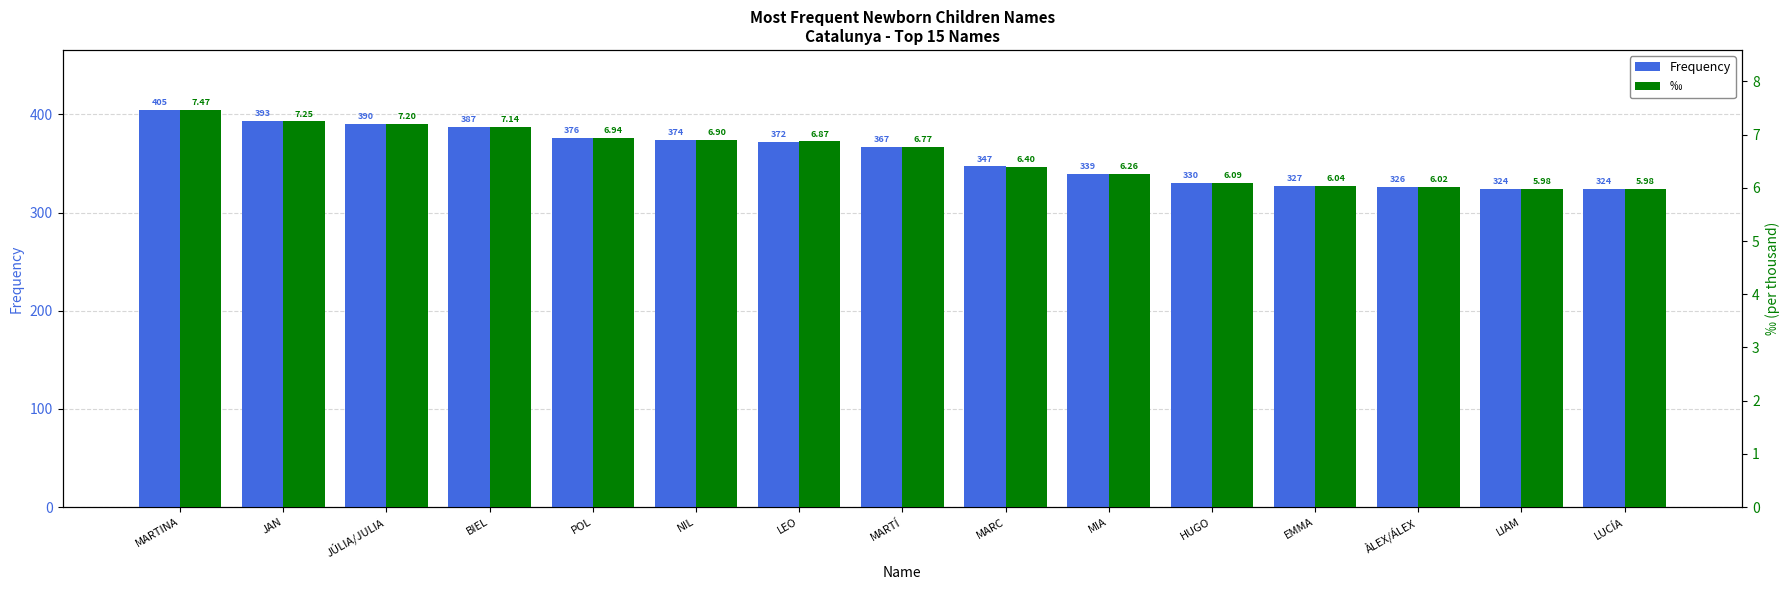

At how many categories does at least one series exceed 364?

8